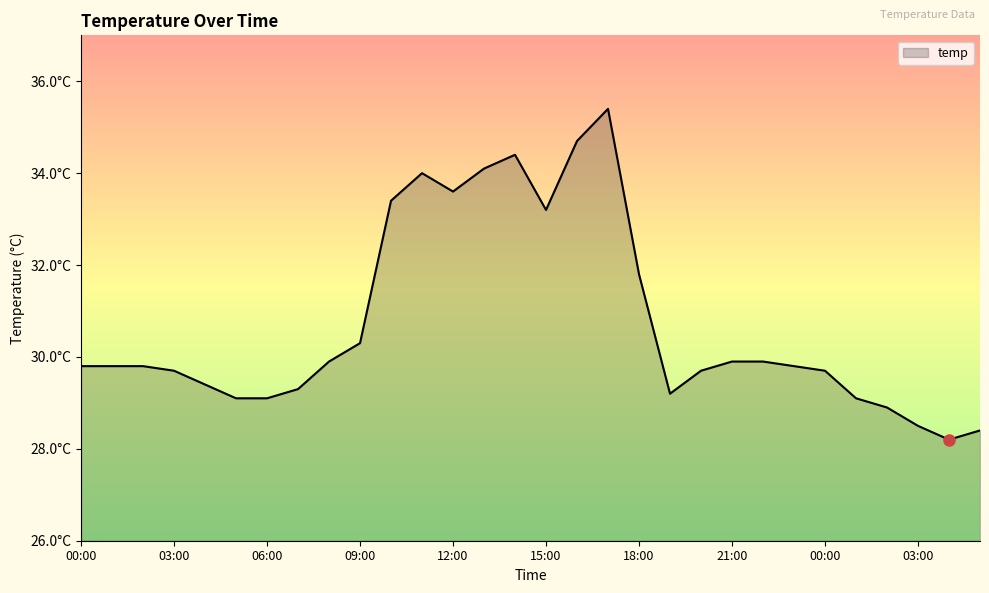

List the labels in order of value, smallest first.

04:00, 05:00, 03:00, 02:00, 05:00, 06:00, 01:00, 19:00, 07:00, 04:00, 03:00, 20:00, 00:00, 00:00, 01:00, 02:00, 23:00, 08:00, 21:00, 22:00, 09:00, 18:00, 15:00, 10:00, 12:00, 11:00, 13:00, 14:00, 16:00, 17:00